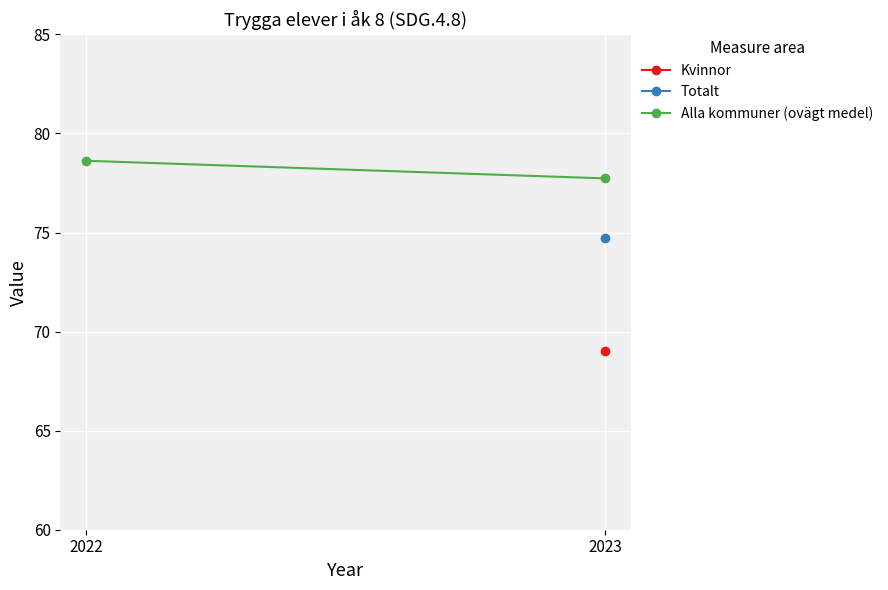

What is the approximate value at 2022?

78.6